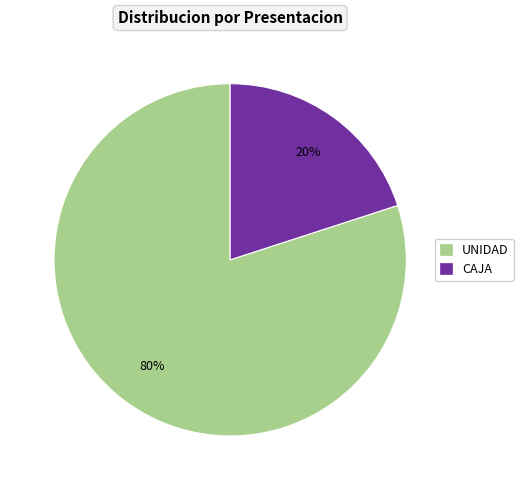

What is the smallest slice in the pie chart?

CAJA